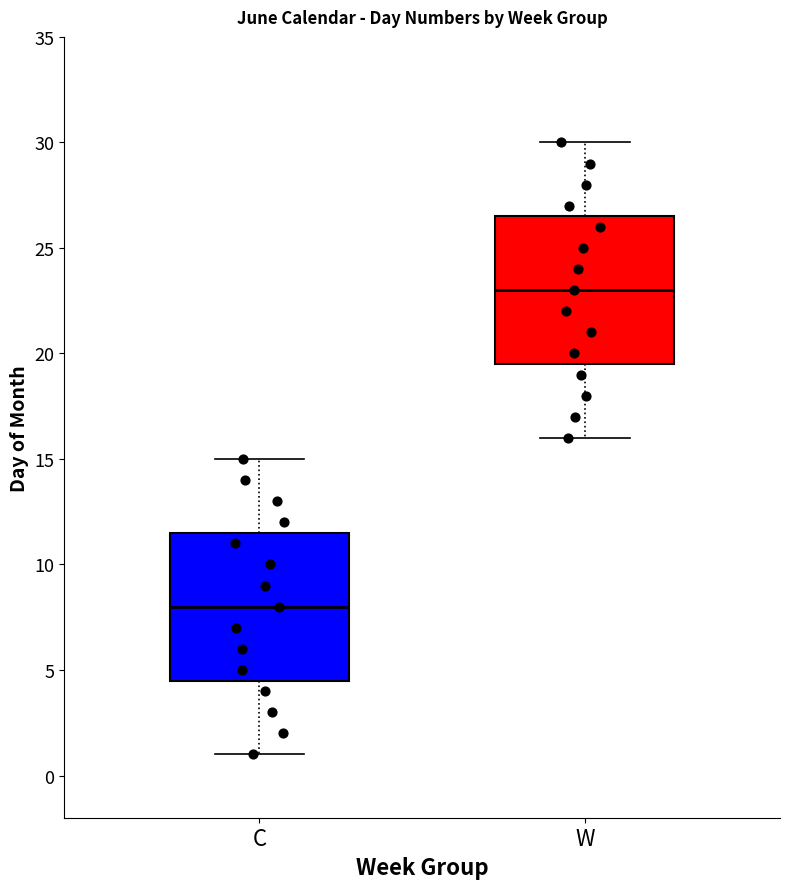

Reading left to right, transcribe this box plot: for each box, give where its median line is, the range the box spans, and where its two whiskers end, as read against the y-axis. The values are not printed on the chart, so give them approximately, as read against the axis.

C: median 8.0, box 4.5 to 11.5, whiskers 1.0 to 15.0
W: median 23.0, box 19.5 to 26.5, whiskers 16.0 to 30.0